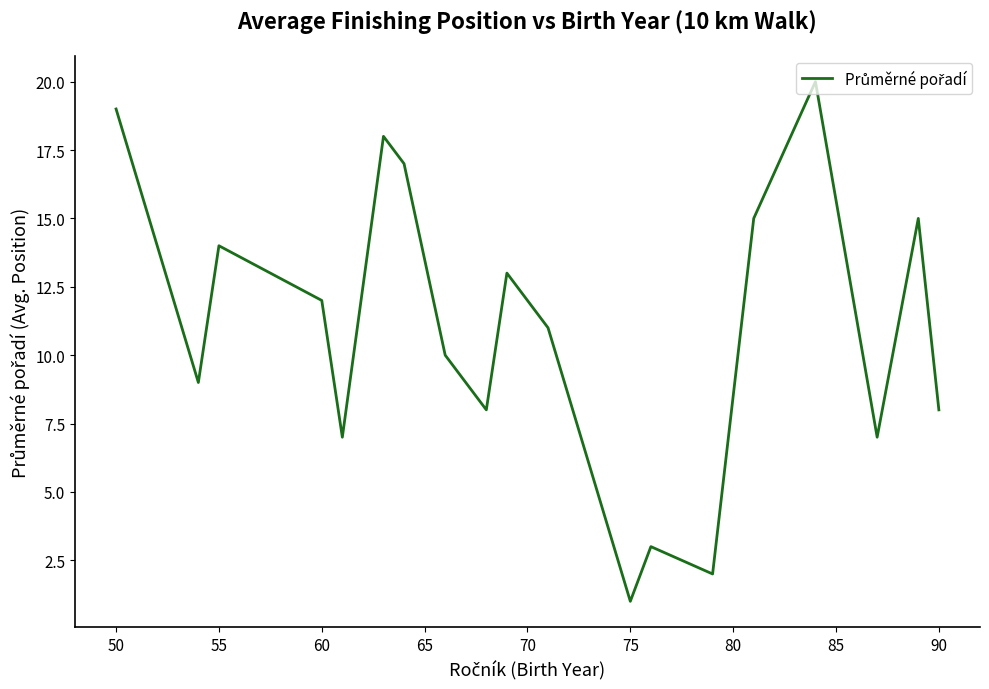

What is the difference between the maximum and minimum values?

19